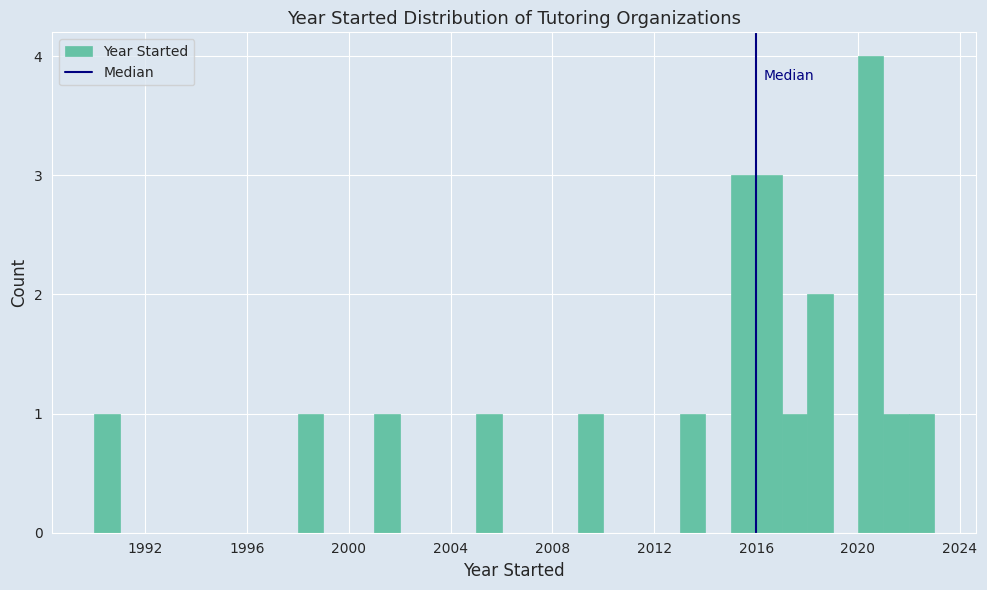

Around what value on the x-axis is the tallest bar? Give the approximate position of its centre, as read against the axis.

2020.5